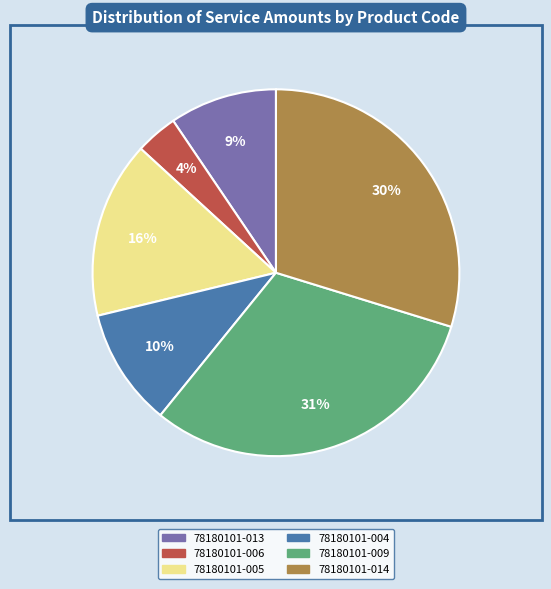

To the nearest percent, what is the difference between the largest and smallest slice percentages?

27%